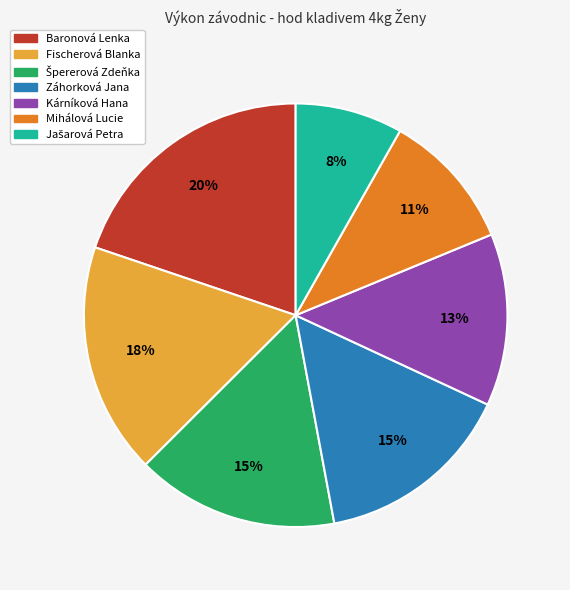

Is it true that Fischerová Blanka is 18% of the pie?

True